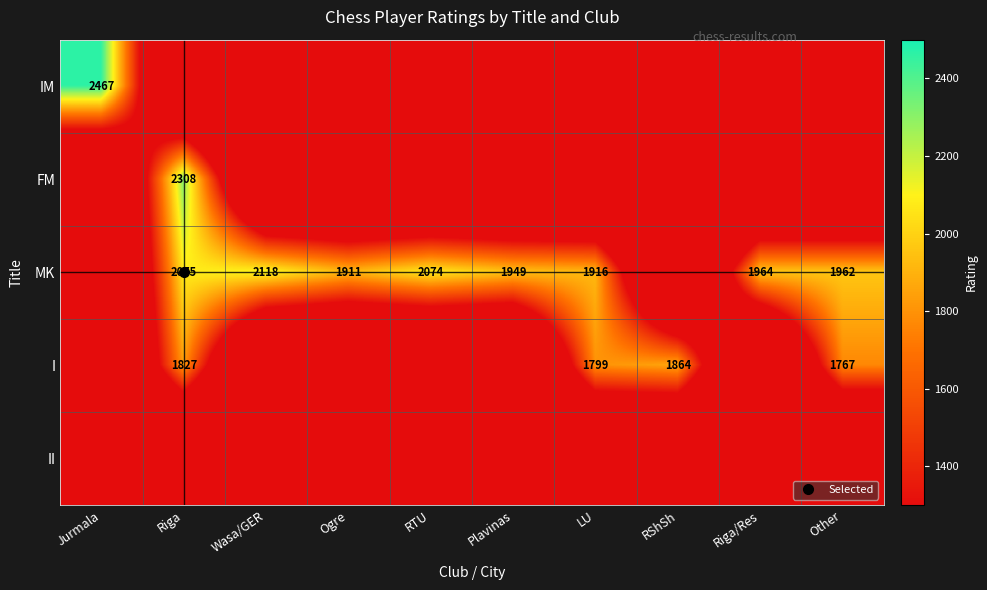

What is the total value across all series at Riga/Res?

1964